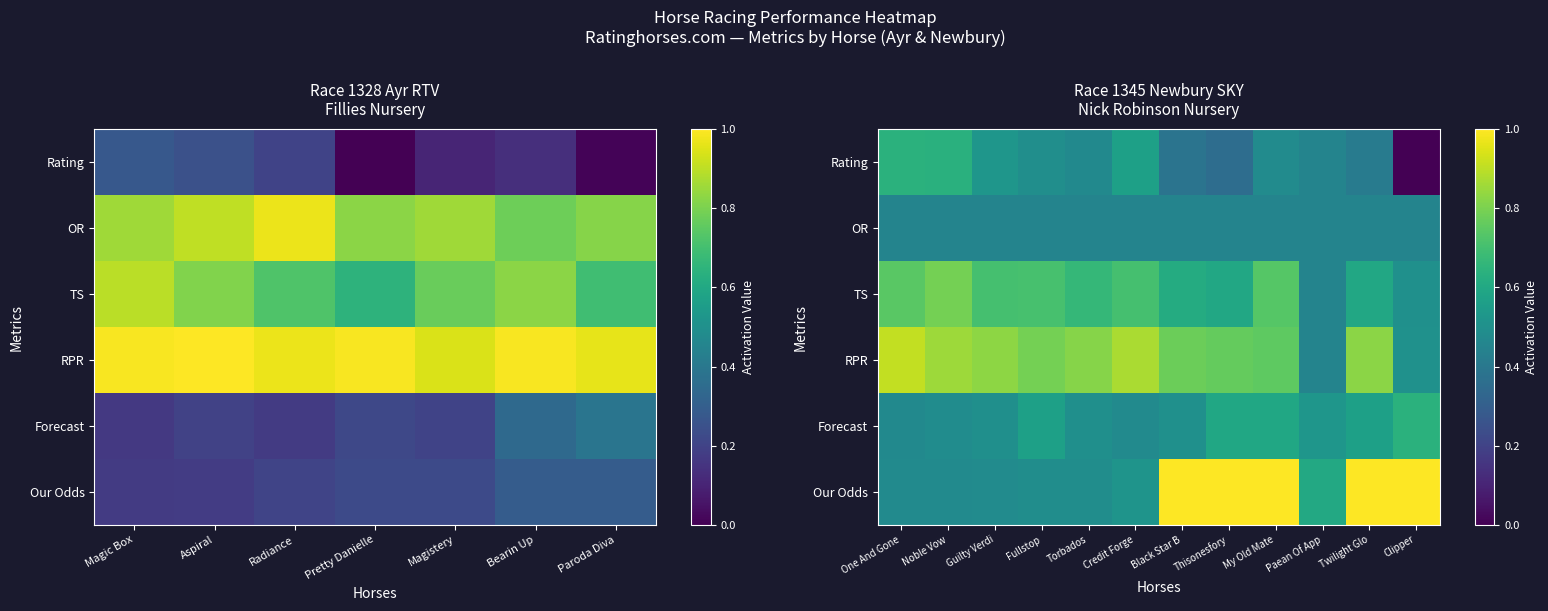

What is the average value of the OR series?

0.5